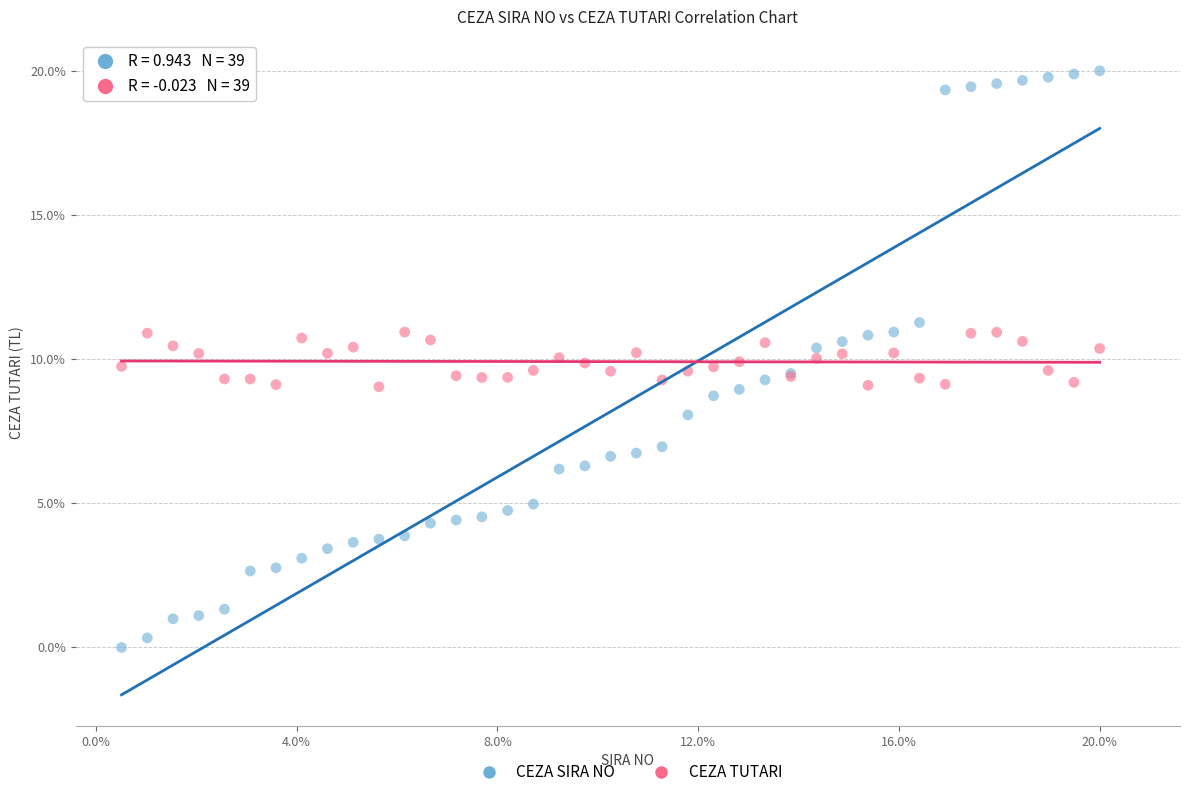

Which series contains the highest Y value?

CEZA SIRA NO